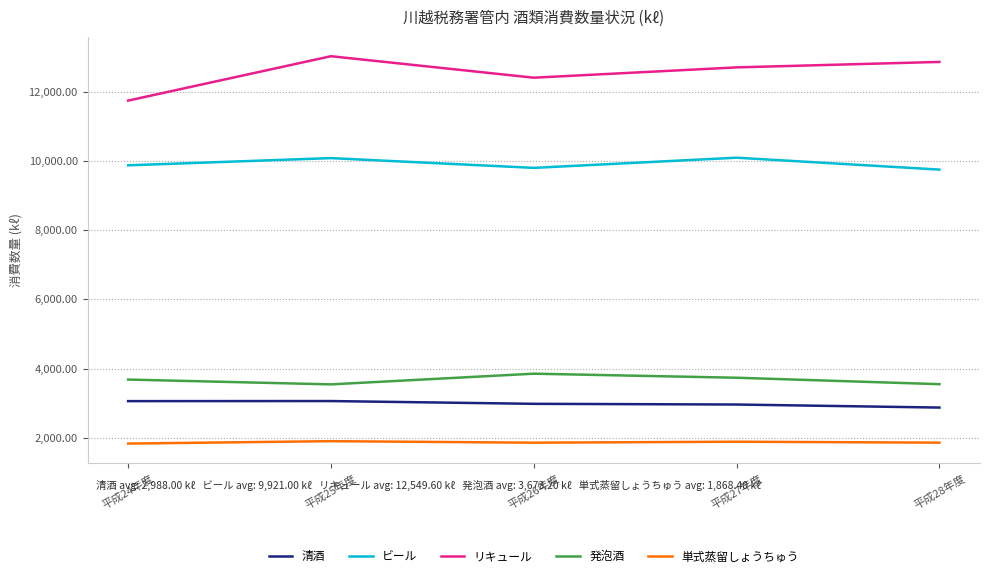

True or false: ビール and 清酒 intersect in this chart.

False